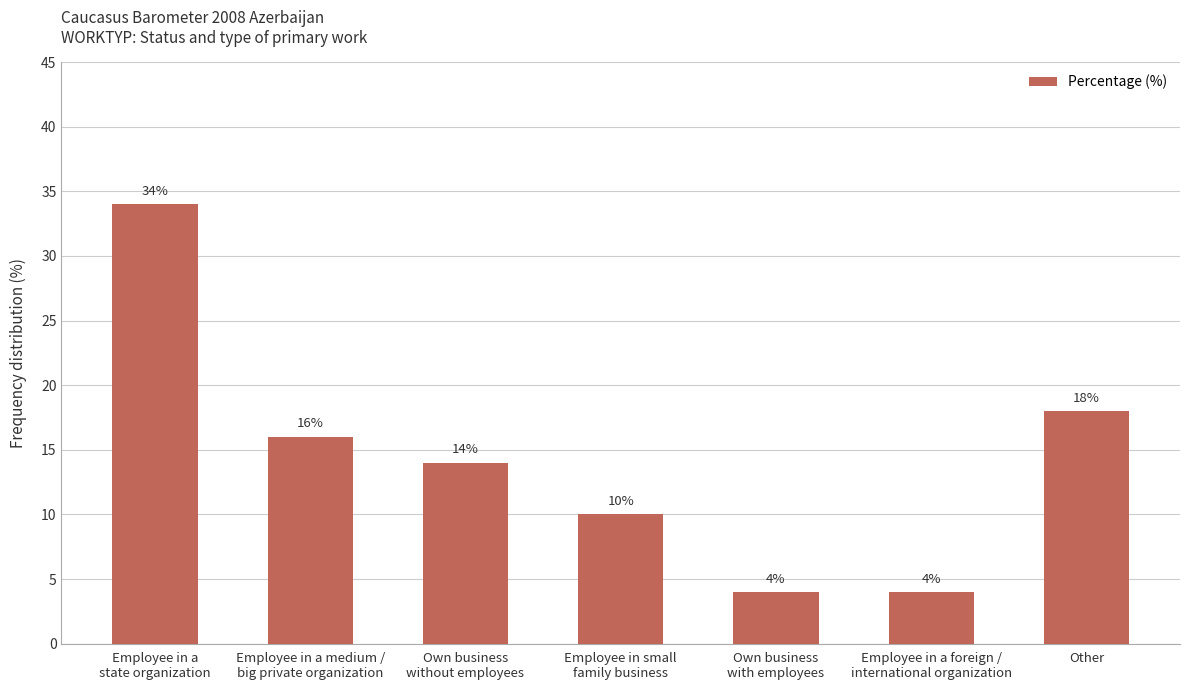

What is the change in value from Own business
without employees to Own business
with employees?

-10